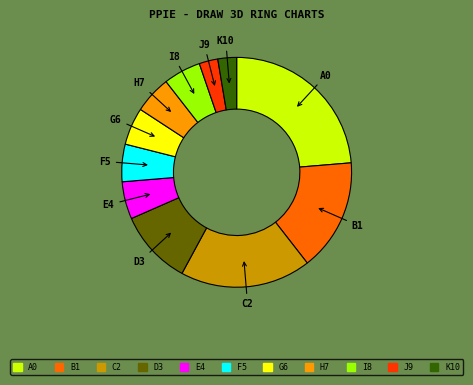

Is there any slice that represents more than half of the pie?

No